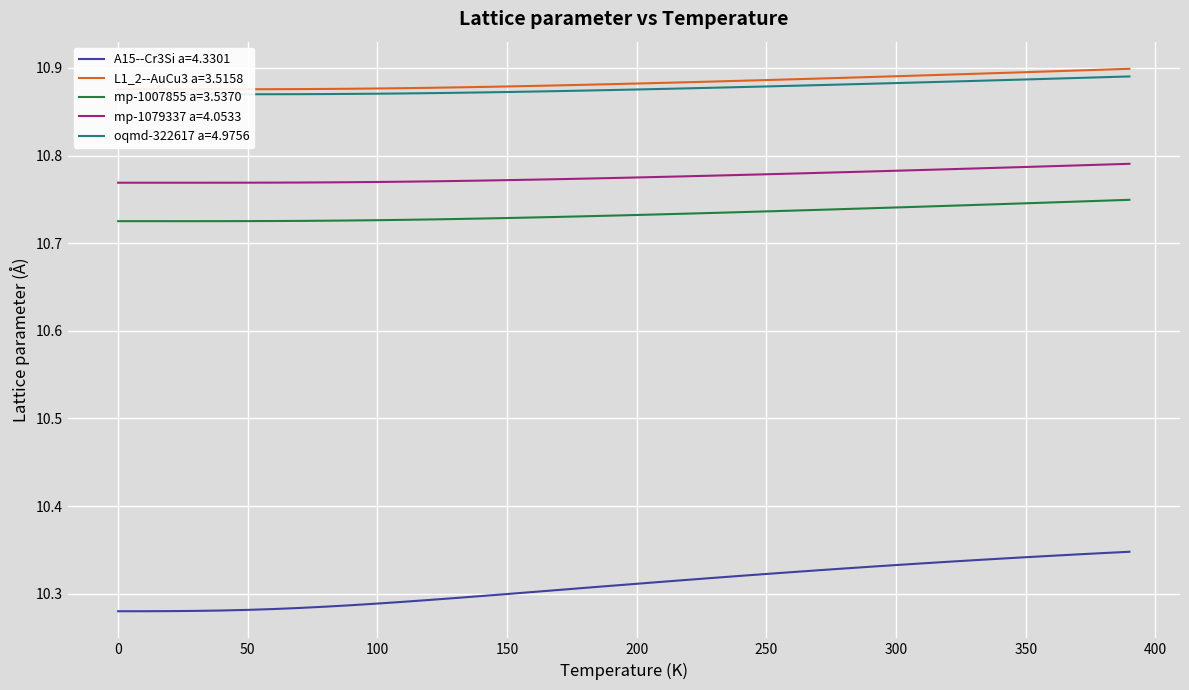

The mp-1007855 a=3.5370 series shows 6.5 at 0. True or false?

False